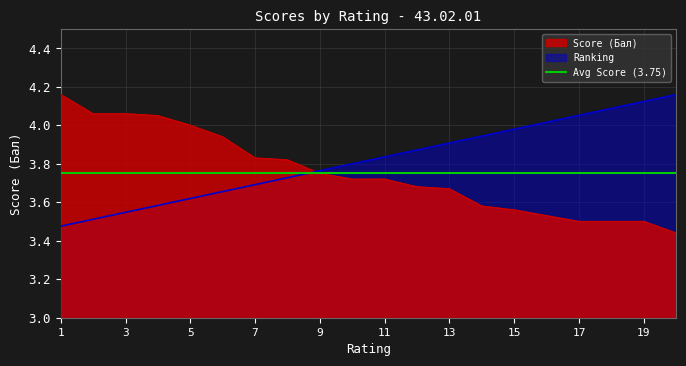

Between which two adjacent categories do Ranking and Score first intersect?

8 and 9